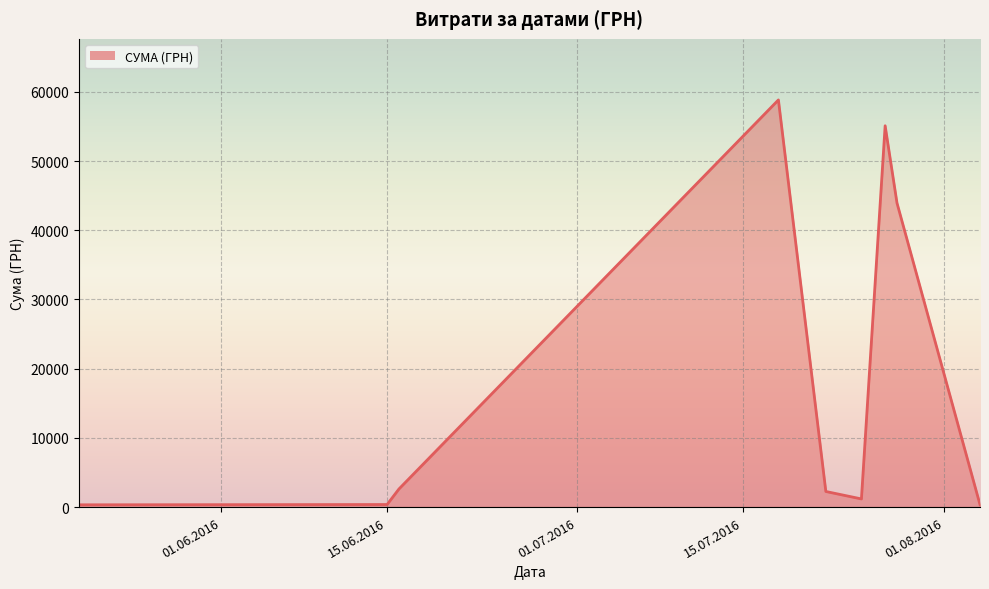

What is the difference between the maximum and minimum values?

58510.0